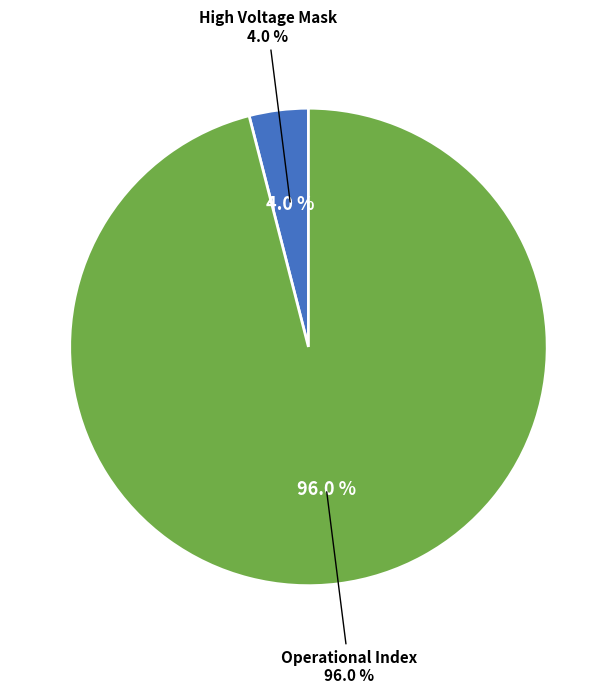

Does Operational Index represent more than half of the total?

Yes